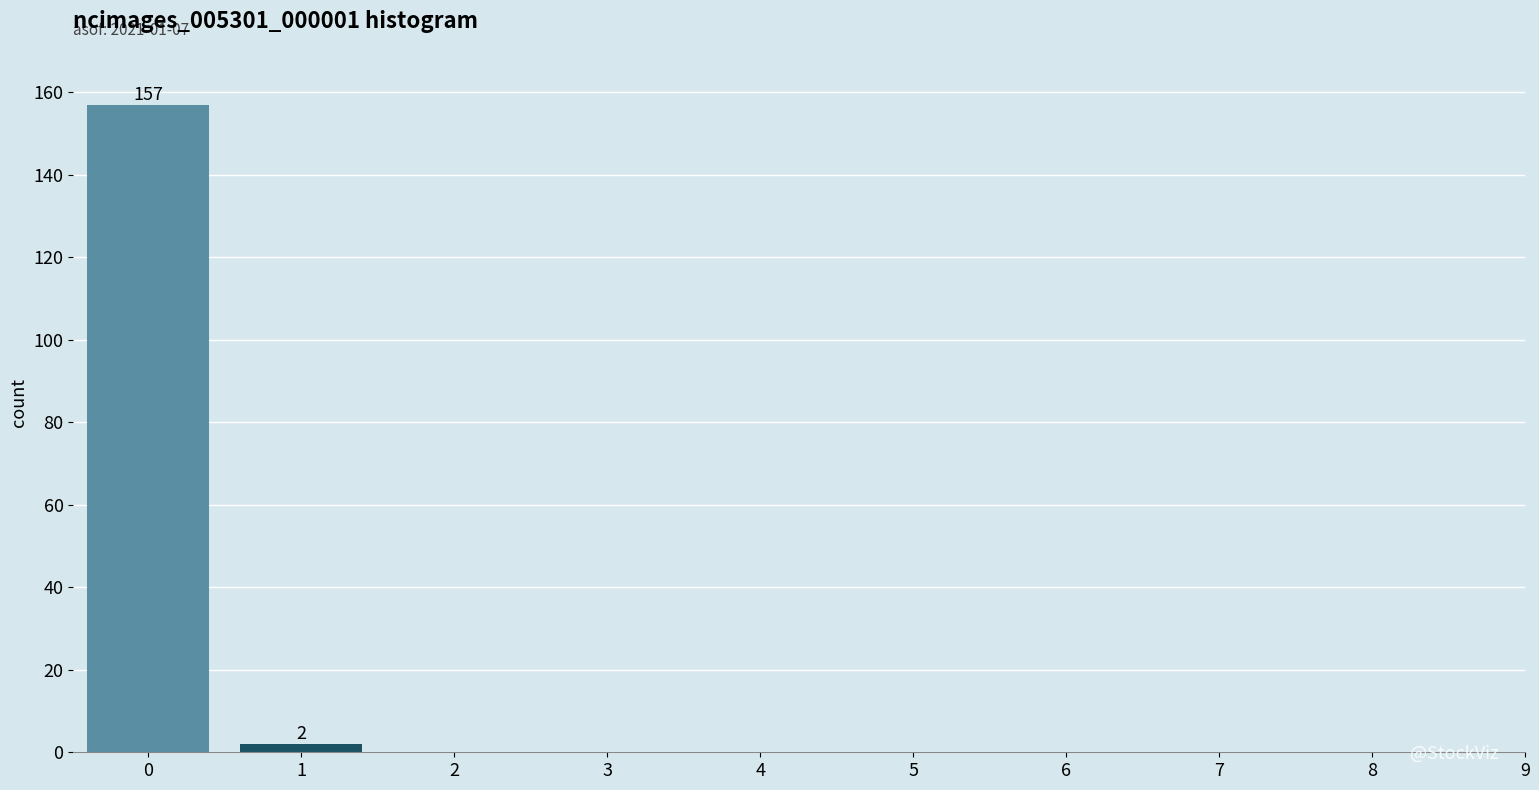

Reading right to left, transcribe all the data shown in this chart.

2	157